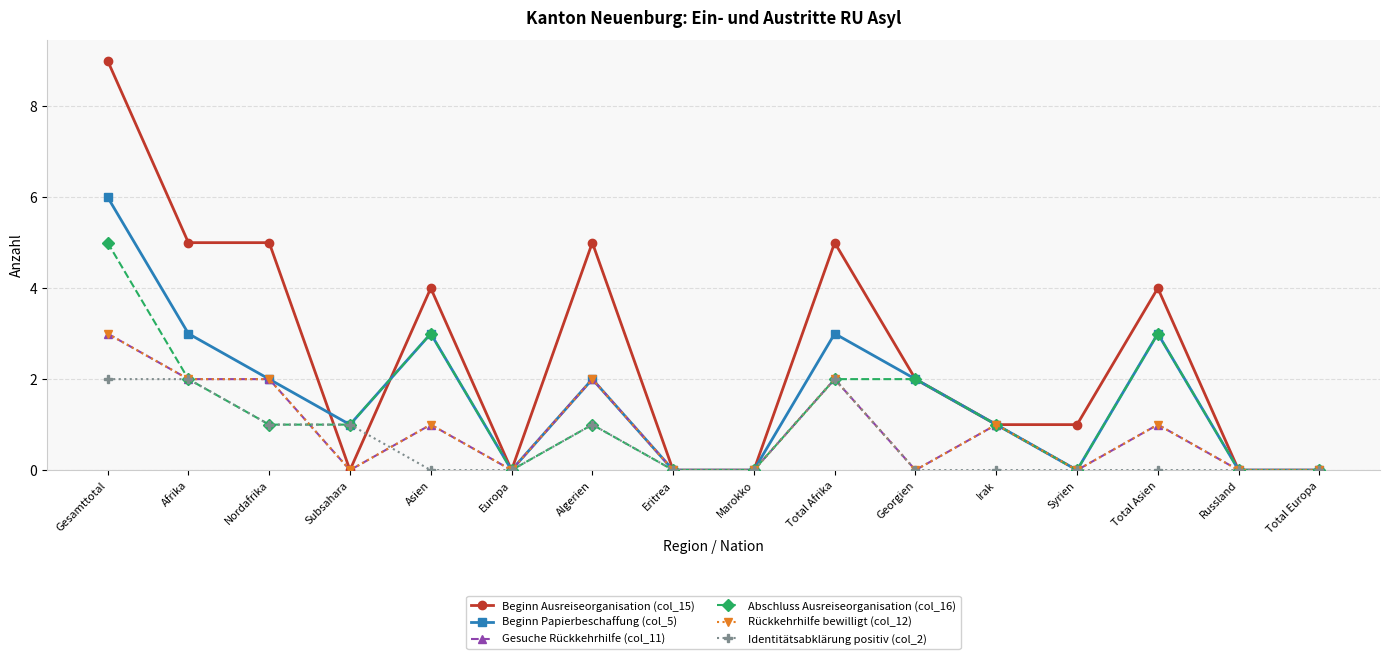

Does the chart have visible grid lines?

Yes